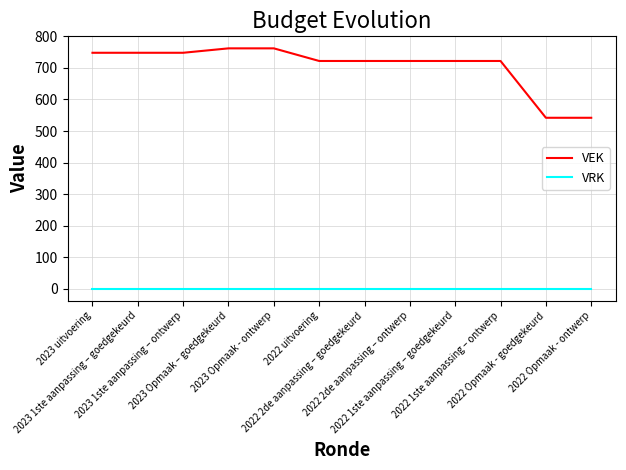

Is the value of VEK at 2022 2de aanpassing – ontwerp greater than the value of VRK at 2023 1ste aanpassing – goedgekeurd?

Yes